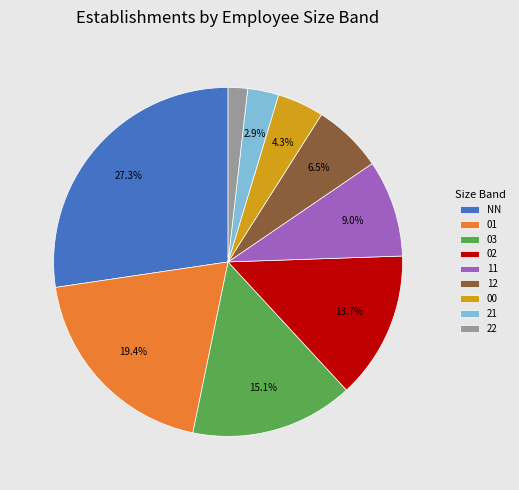

To the nearest percent, what is the combined percentage of NN and 02?

41%